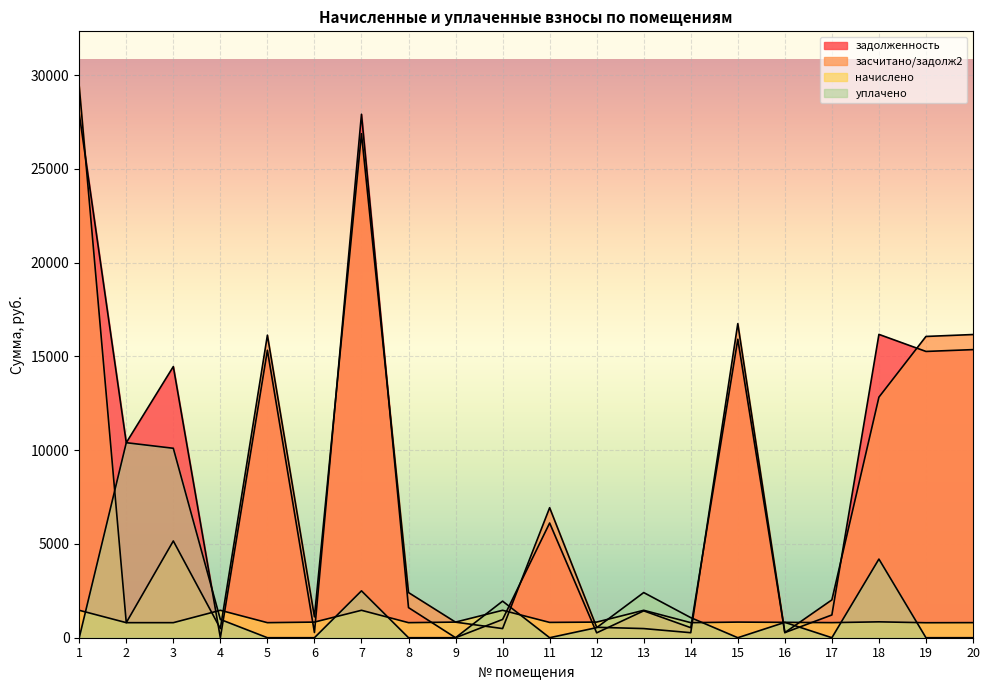

What is the value of the начислено point at the 6th from the left?

833.5